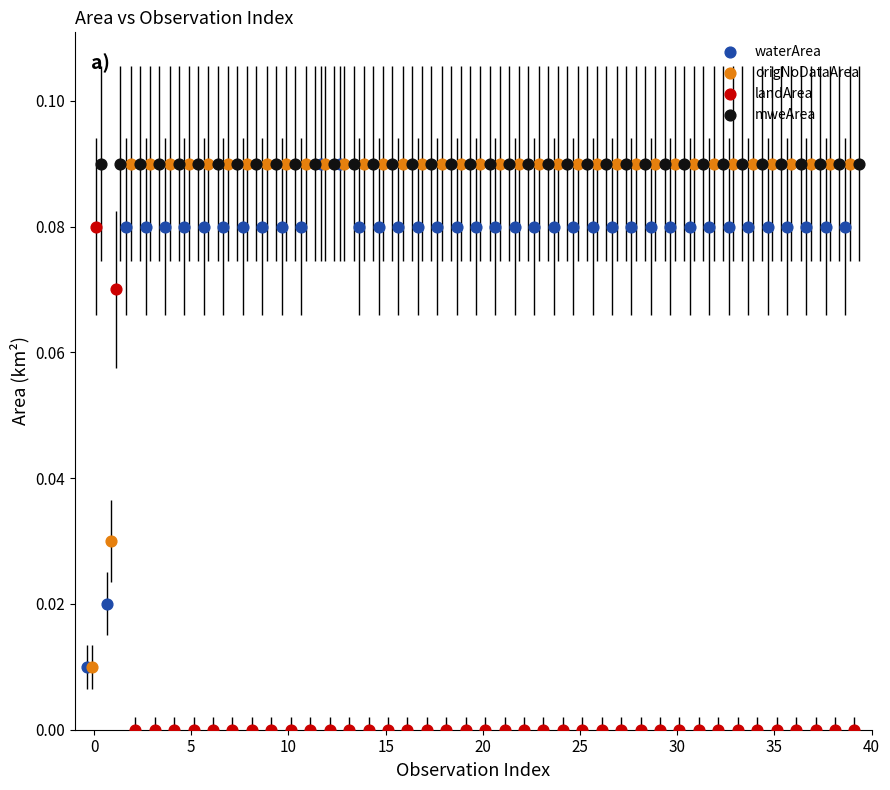

Which series reaches the minimum Y coordinate?

landArea